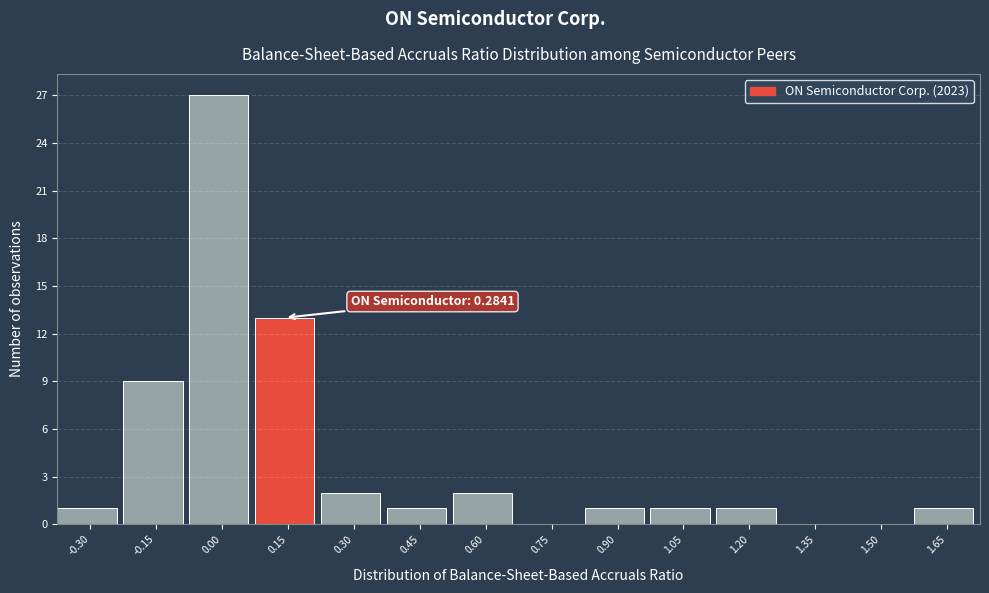

Reading right to left, list all the values displayed in this chart.

1.65=1	1.50=0	1.35=0	1.20=1	1.05=1	0.90=1	0.75=0	0.60=2	0.45=1	0.30=2	0.15=13	0.00=27	-0.15=9	-0.30=1